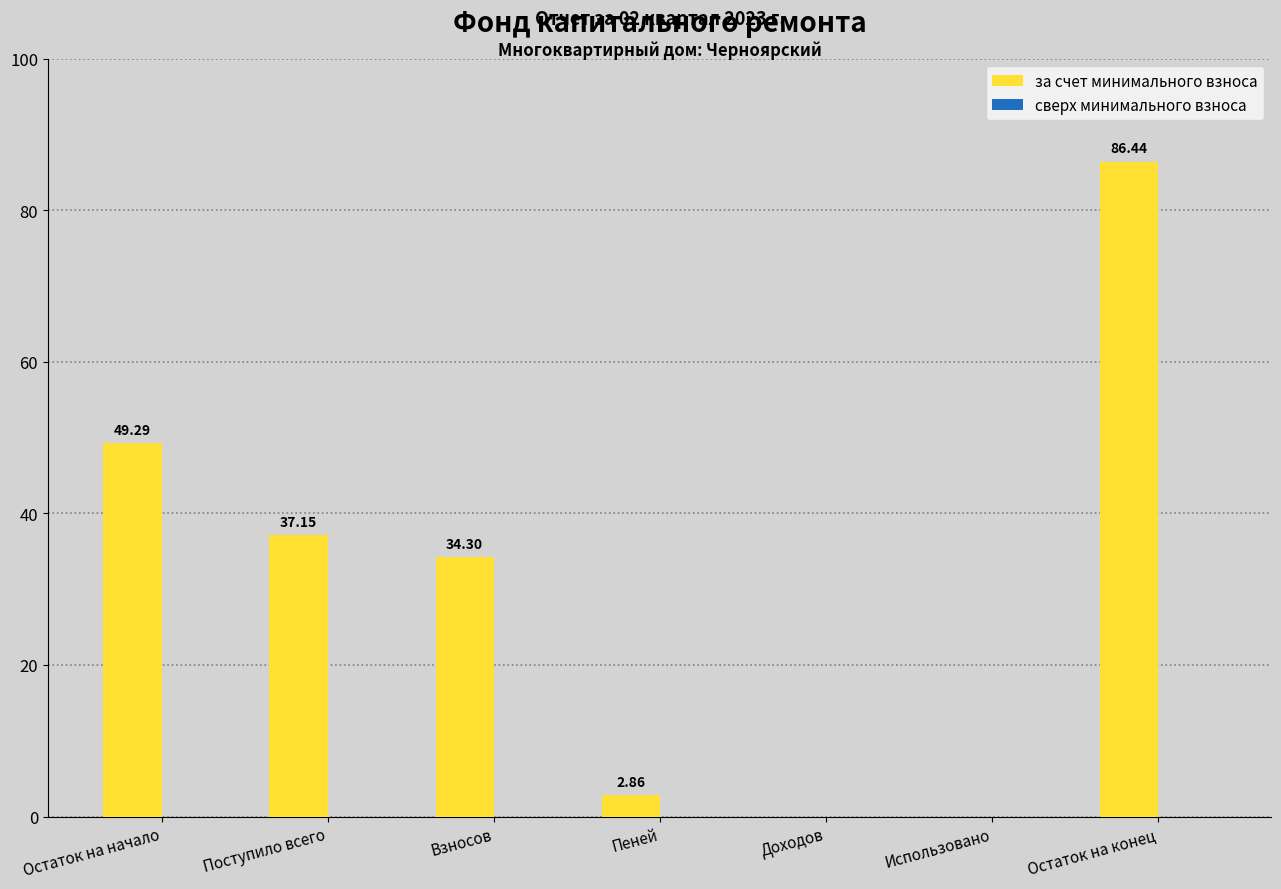

Between Остаток на конец and Взносов, which is larger?

Остаток на конец